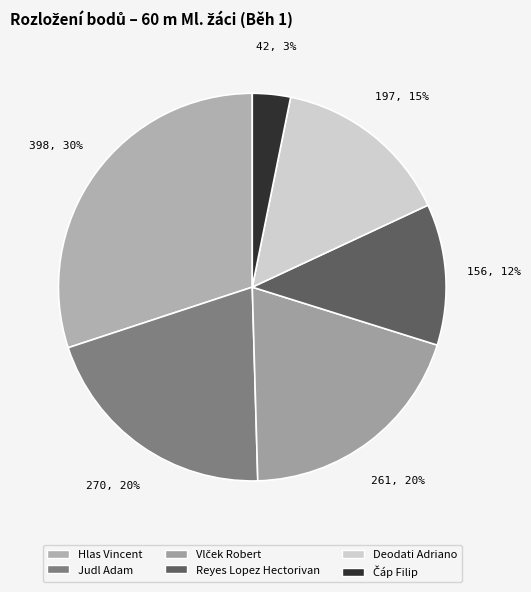

What portion of the pie excludes Judl Adam?

79.6%